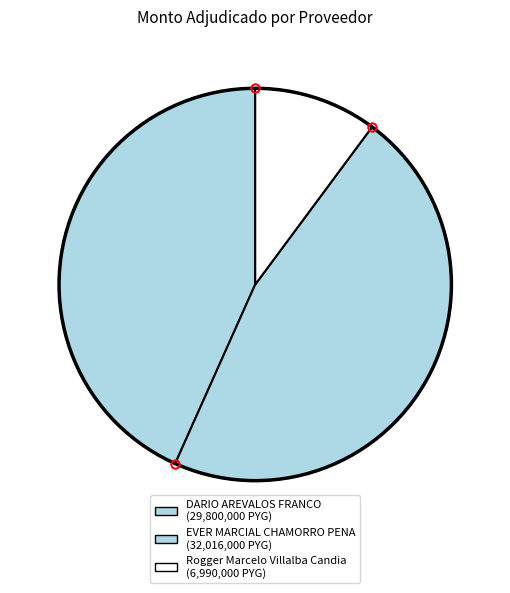

How many slices are in this pie chart?

3